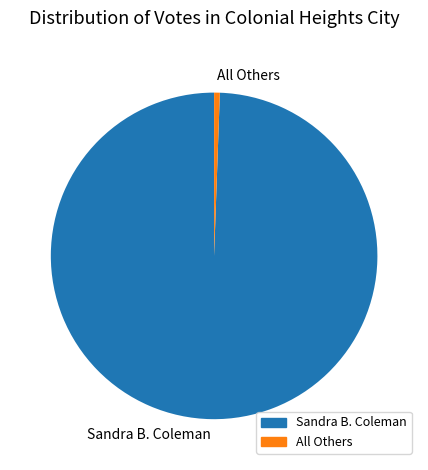

What is the majority slice?

Sandra B. Coleman